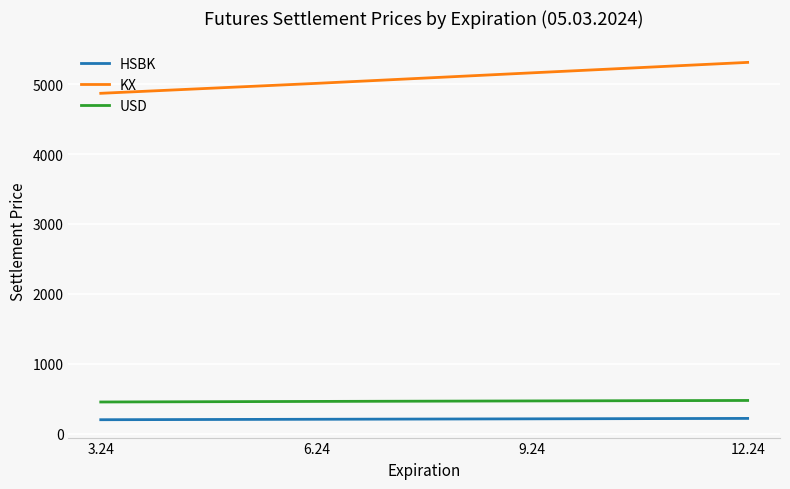

Which series has the largest range (max minus min)?

KX